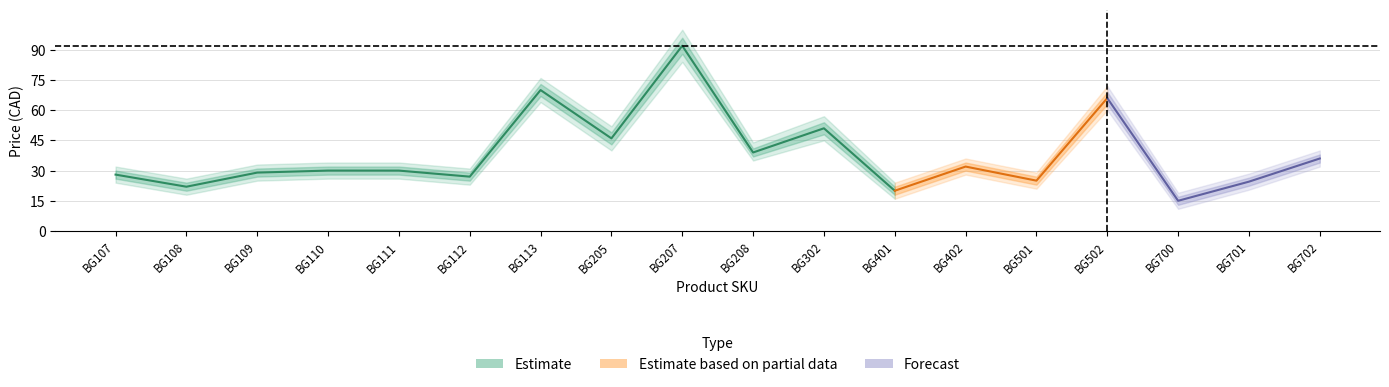

The value of Price 1 outer upper at BG302 is 25.8. True or false?

False